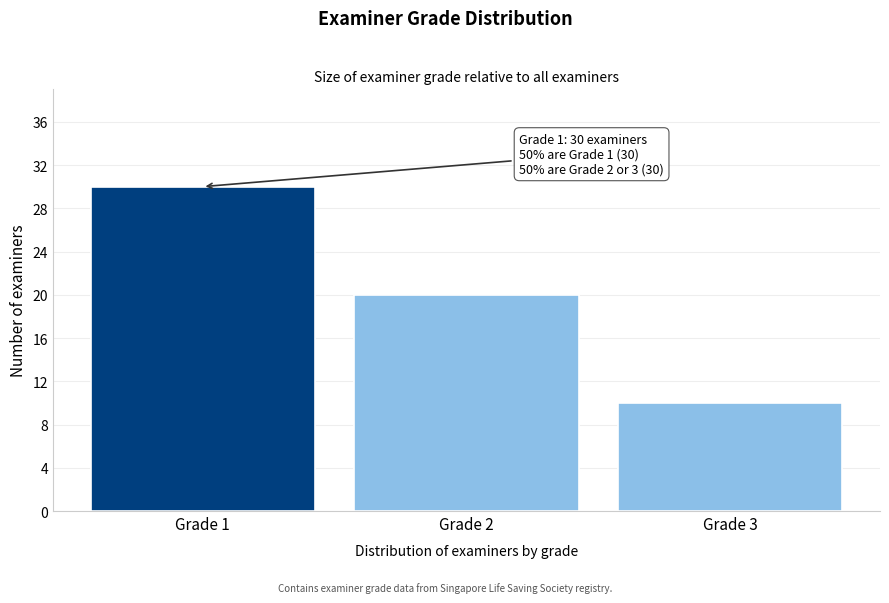

Reading left to right, transcribe all the data shown in this chart.

30	20	10